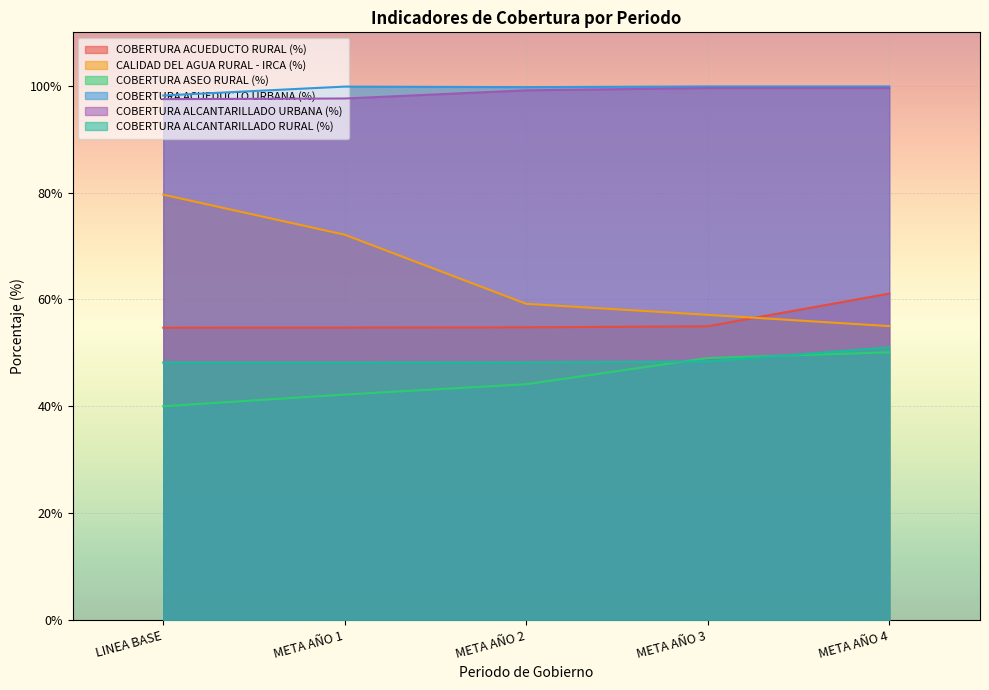

Is the value of COBERTURA ASEO RURAL (%) at META AÑO 2 greater than the value of COBERTURA ALCANTARILLADO URBANA (%) at META AÑO 2?

No